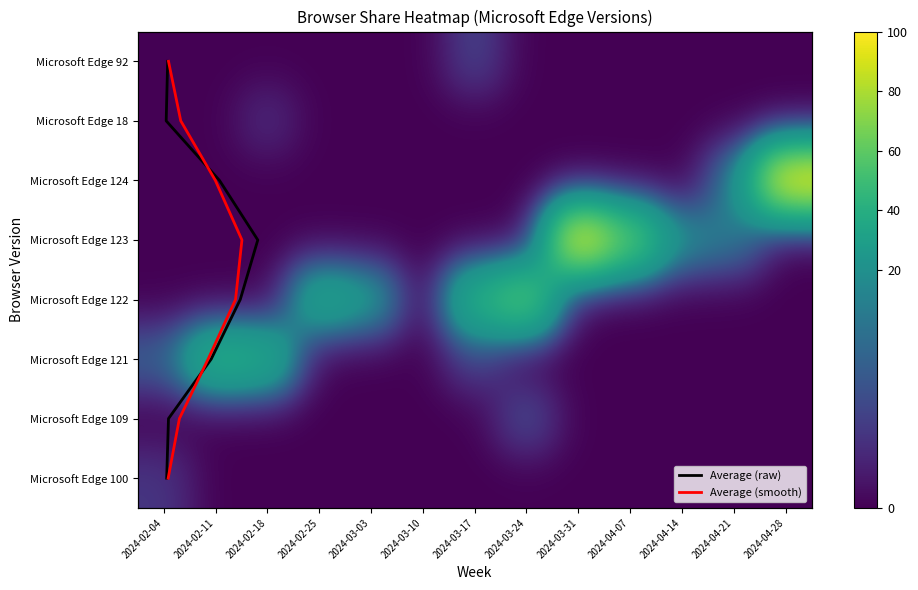

What is the difference between the maximum and minimum values in the Microsoft Edge 100 series?

6.2